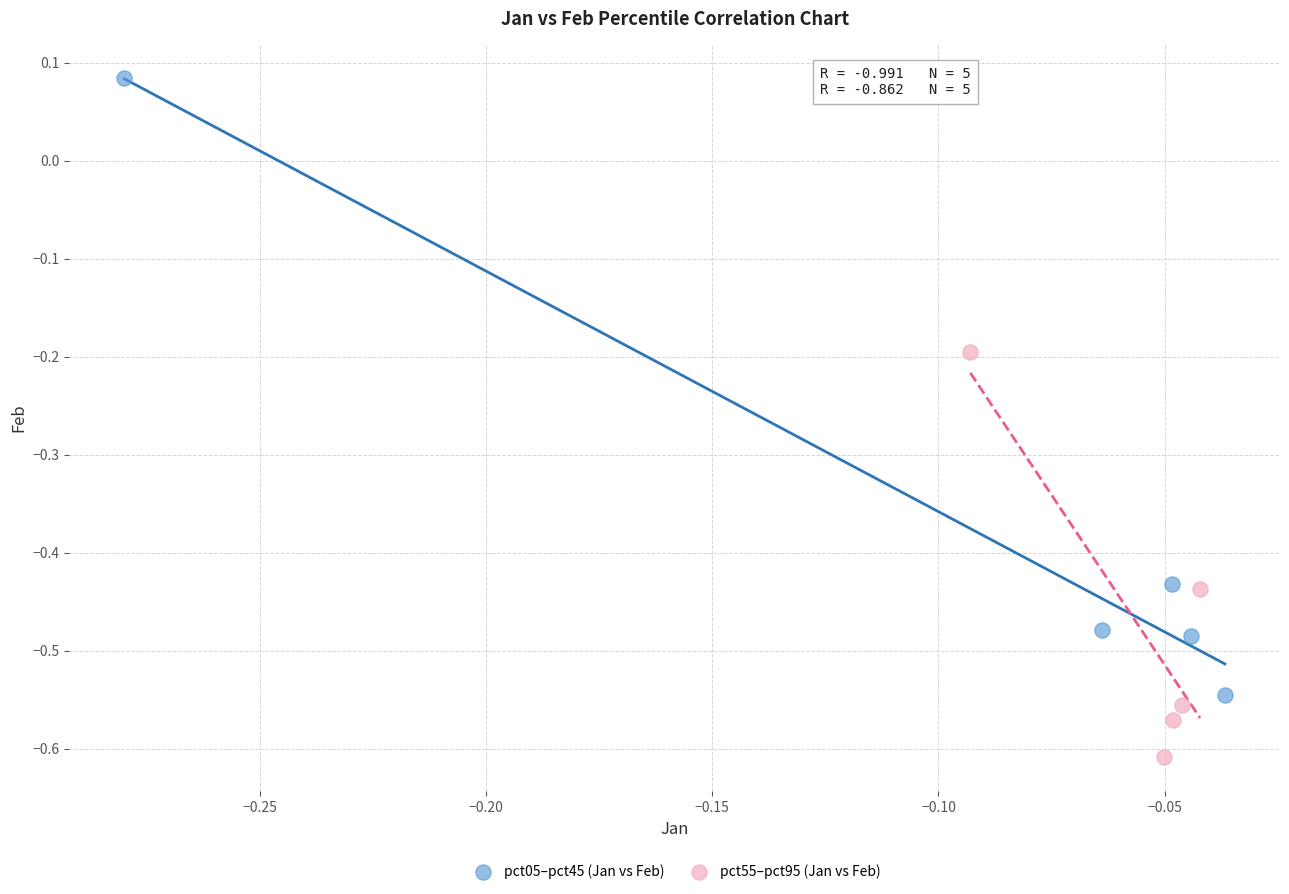

Which series reaches the minimum Y coordinate?

pct55–pct95 (Jan vs Feb)